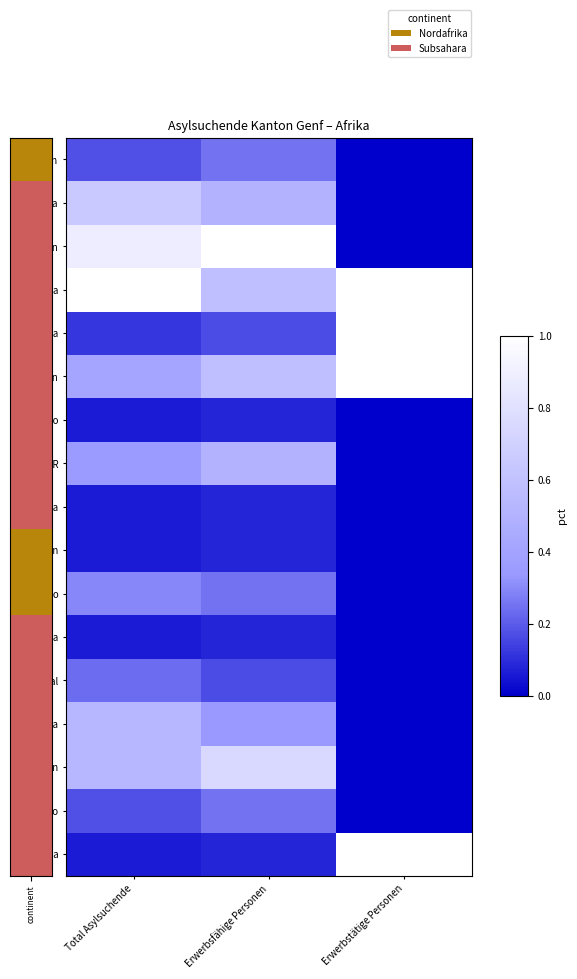

How many data points does each series have?

3